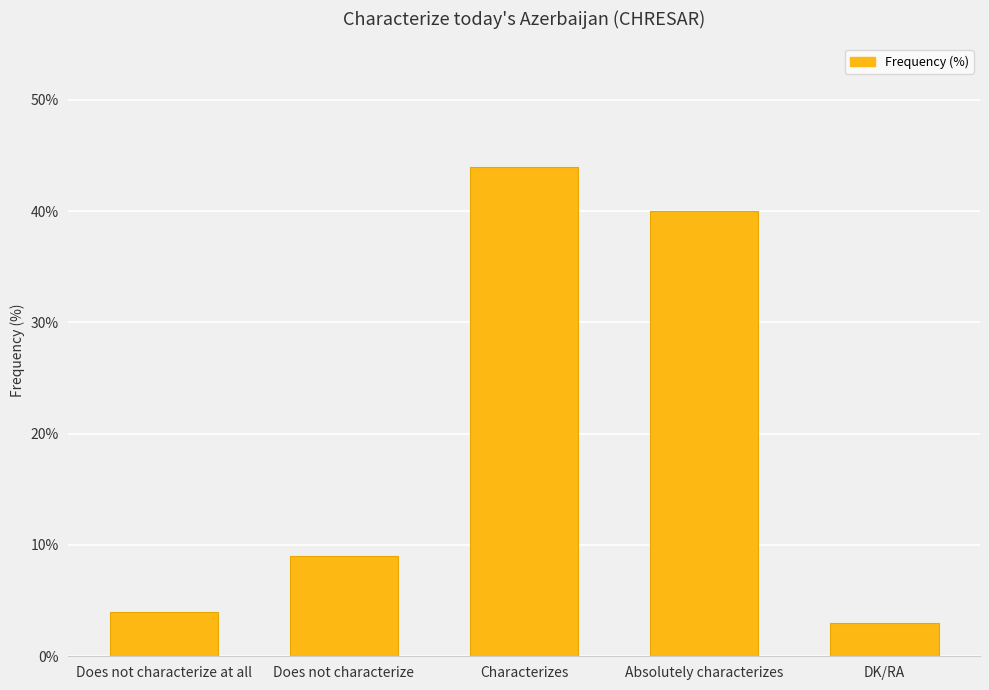

At which label is the value closest to 23?

Does not characterize